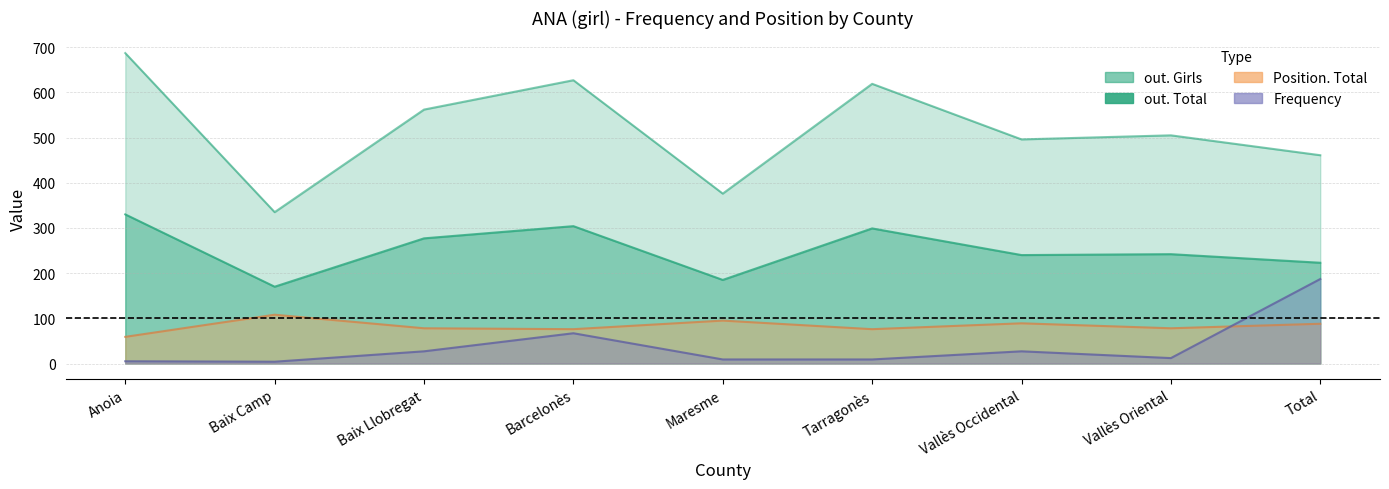

Which category has the highest value in the Position. Total series?

Baix Camp